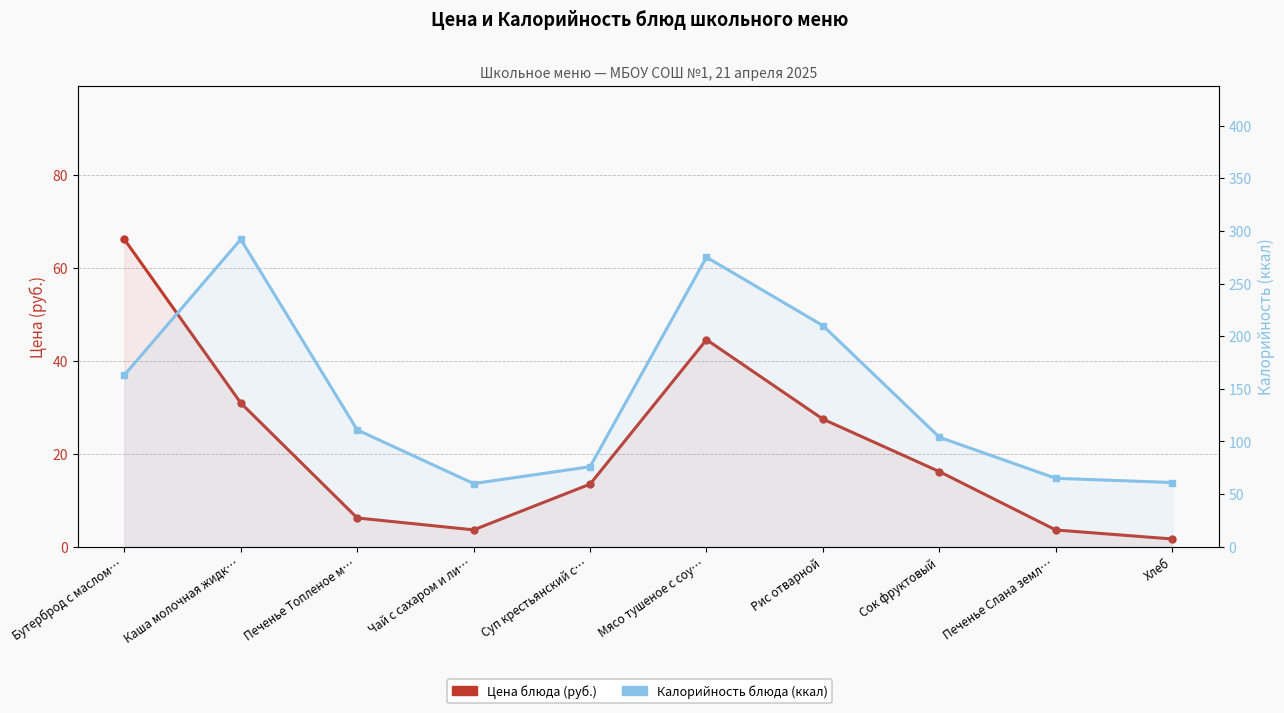

At which label is Калорийность (ккал) closest to 176?

Бутерброд с маслом…